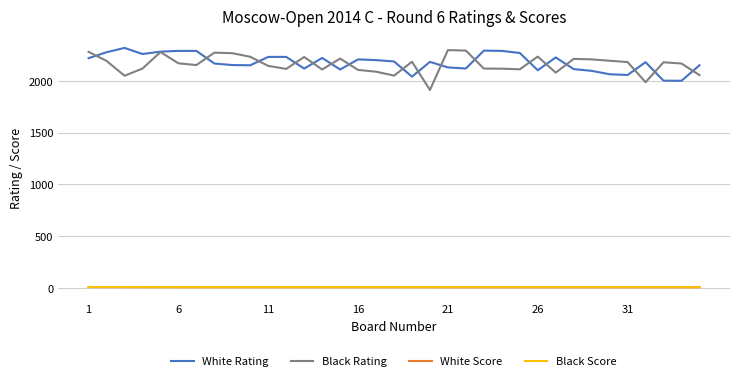

What are all the series names shown in the legend?

White Rating, Black Rating, White Score, Black Score